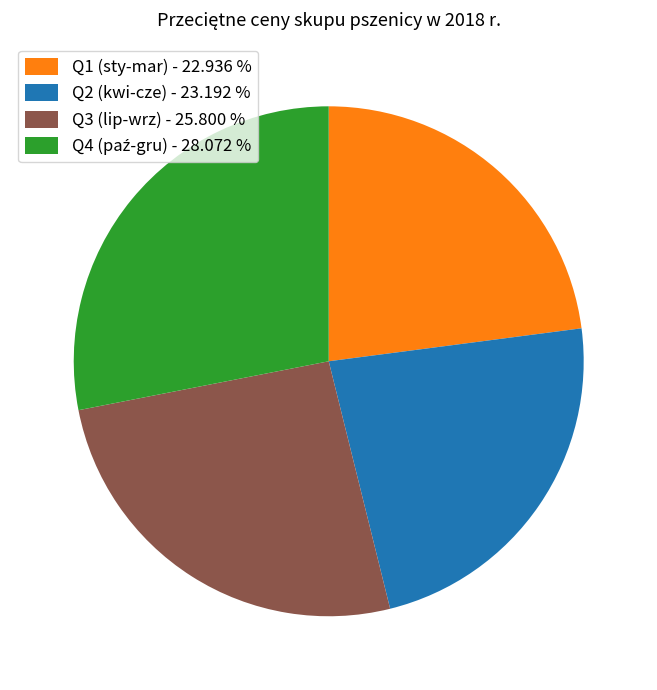

How many segments does this pie chart have?

4